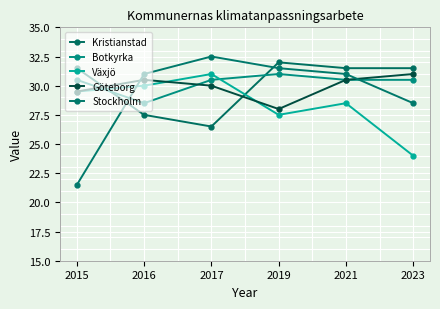

What is the maximum value shown in the chart?

32.5